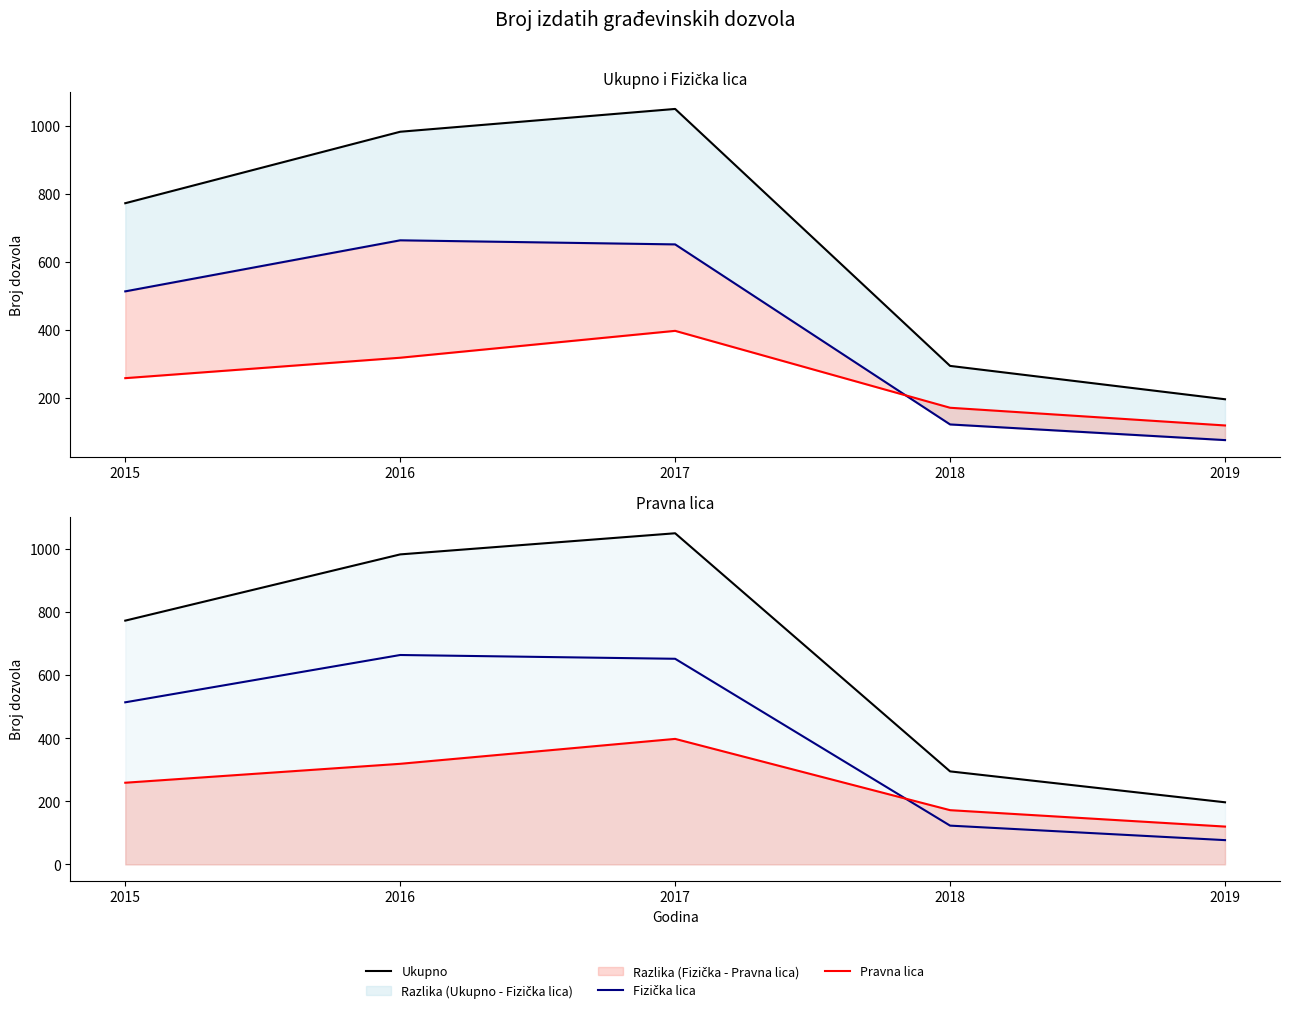

True or false: Fizička lica and Pravna lica intersect in this chart.

True